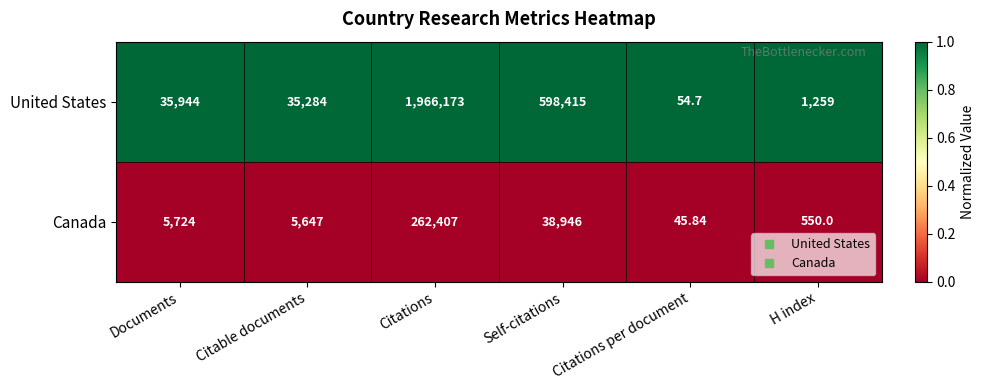

At which category is the sum across all series the highest?

Citations